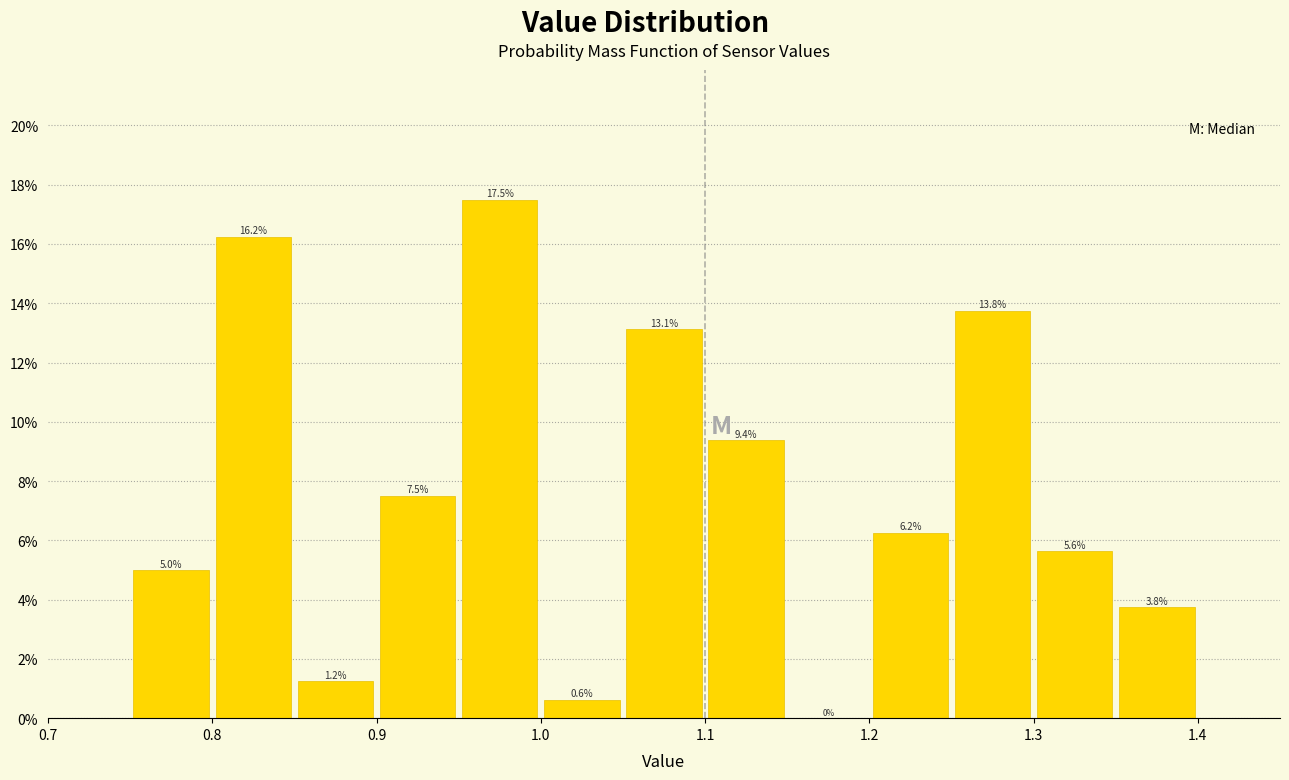

Reading left to right, transcribe this chart: for each bar, give the range it covers on the x-axis and its height.

0.75 to 0.80: 5.0
0.80 to 0.85: 16.2
0.85 to 0.90: 1.2
0.90 to 0.95: 7.5
0.95 to 1.00: 17.5
1.00 to 1.05: 0.6
1.05 to 1.10: 13.1
1.10 to 1.15: 9.4
1.15 to 1.20: 0.0
1.20 to 1.25: 6.2
1.25 to 1.30: 13.8
1.30 to 1.35: 5.6
1.35 to 1.40: 3.8